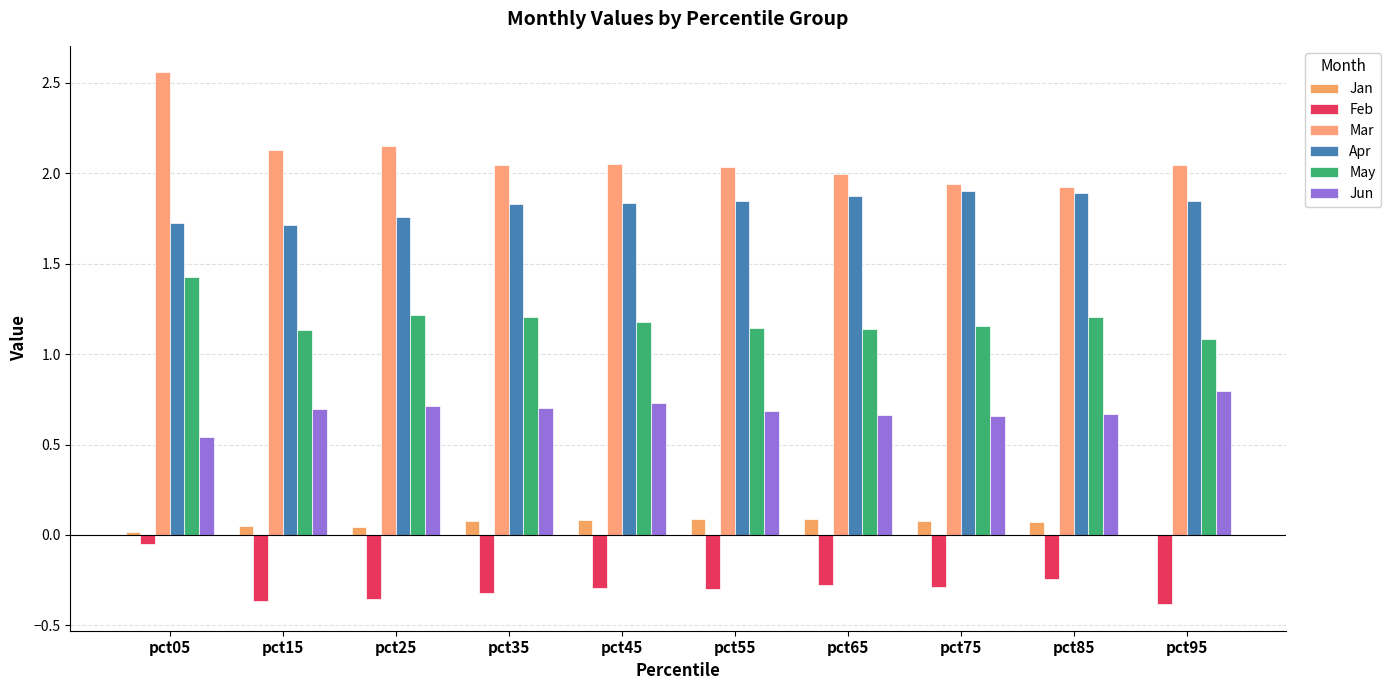

What is the value of the Mar bar at the 6th from the left?

2.0